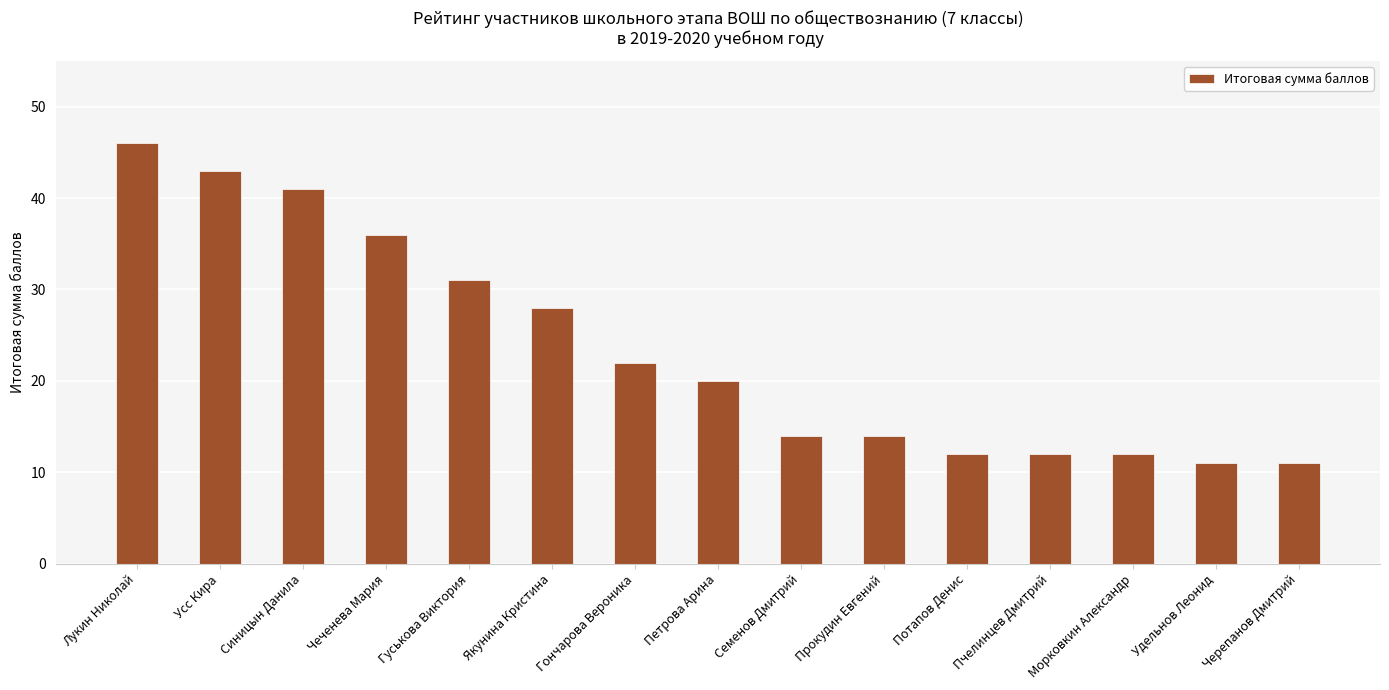

How many categories are shown in the chart?

15